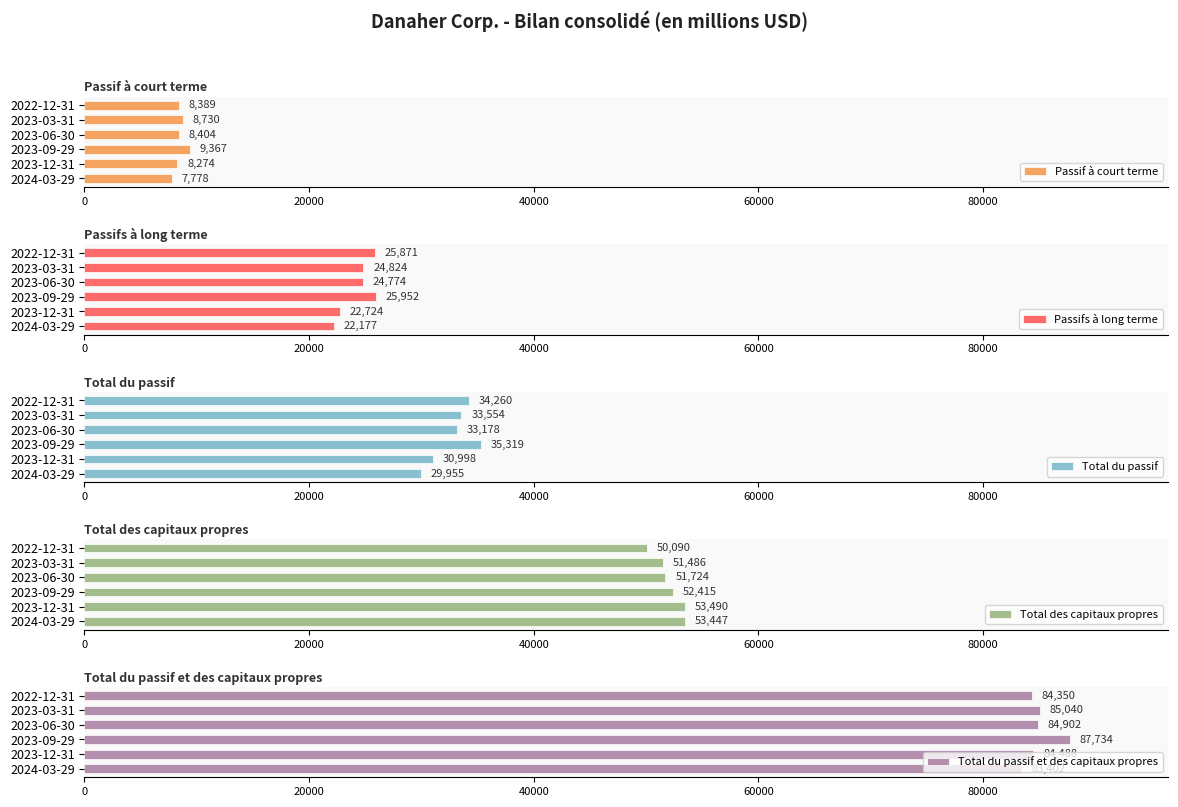

What value does the Total du passif series have at 2023-09-29?

35319